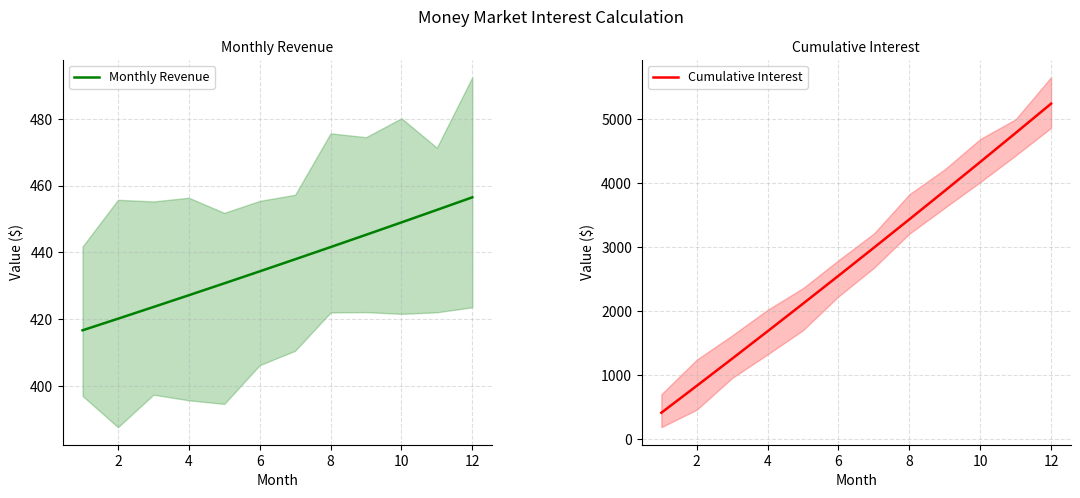

What is the total value across all series at 0?

833.3